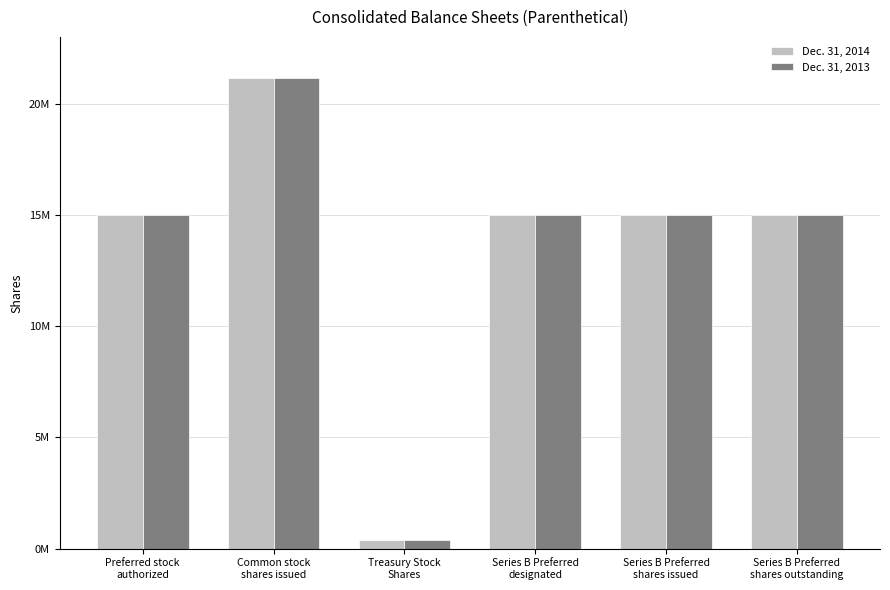

What is the sum of the Dec. 31, 2013 values at Series B Preferred
shares issued and Series B Preferred
designated?

29998000